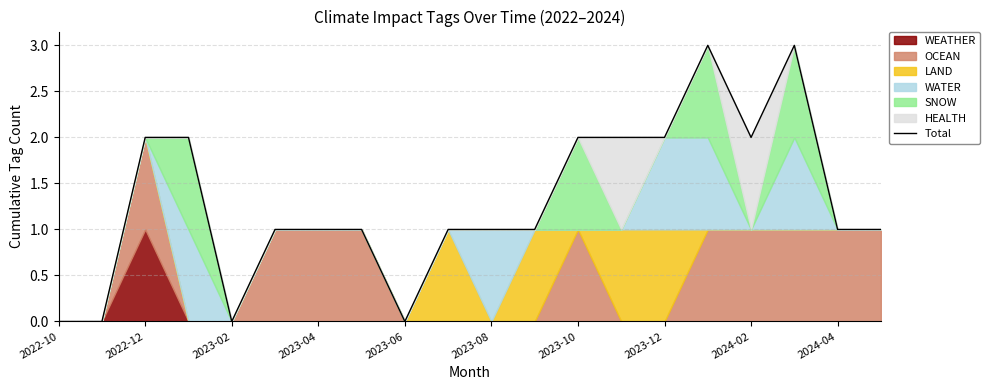

What is the highest value of the Total series?

3